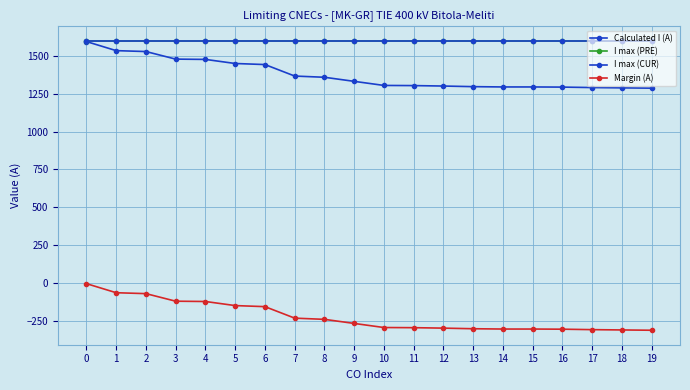

What is the spread (max minus min) of values at 5?

1750